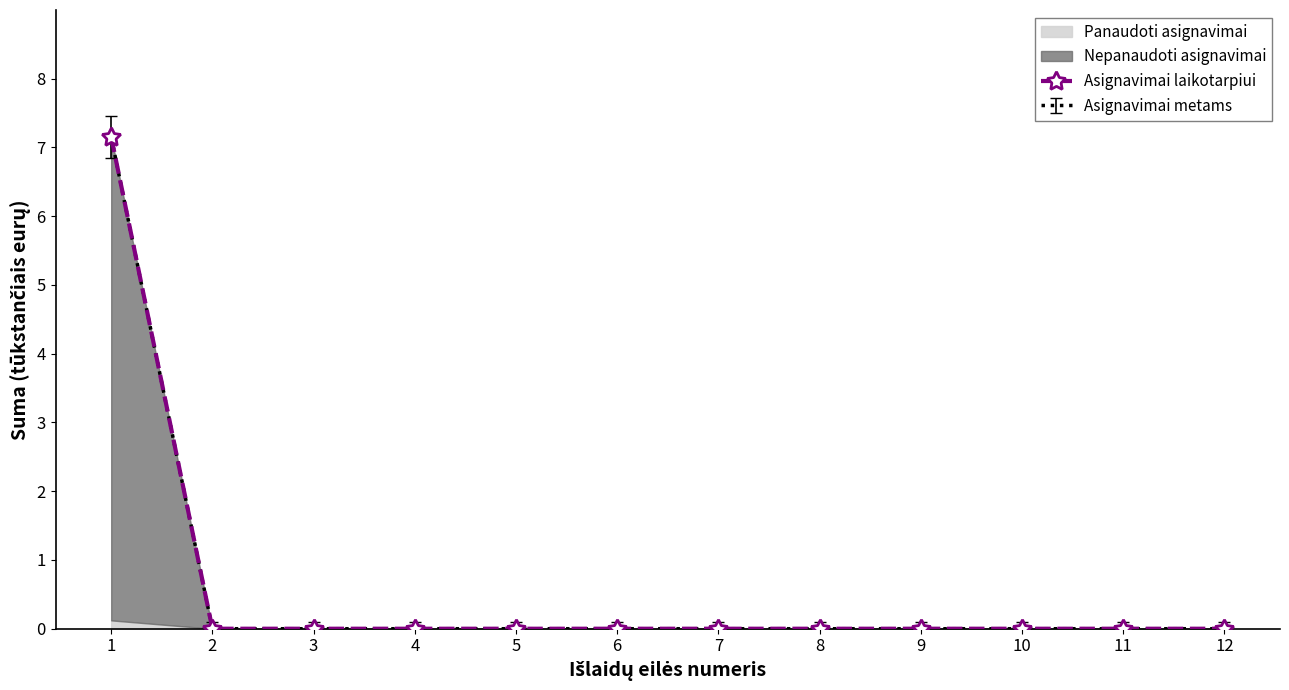

List the labels in order of value, largest first.

1, 2, 3, 4, 5, 6, 7, 8, 9, 10, 11, 12